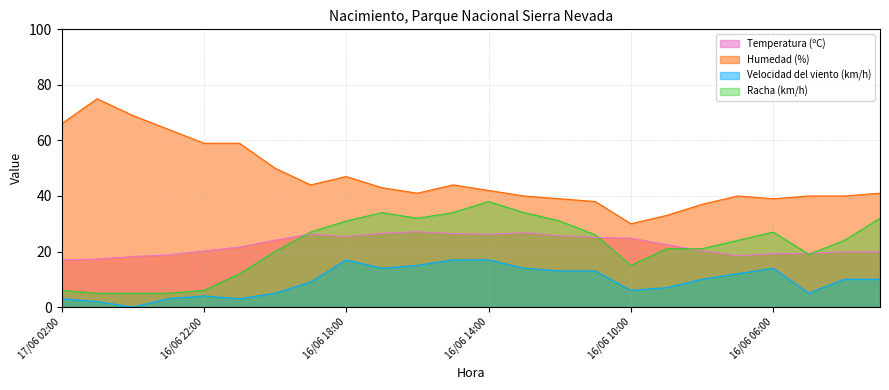

How many lines are shown in the chart?

4